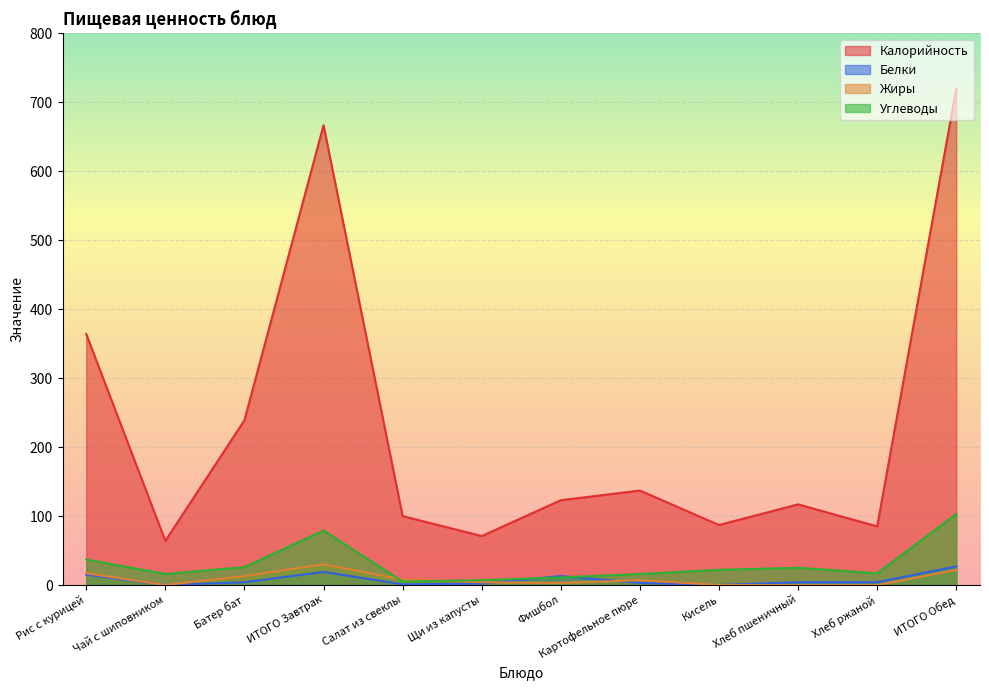

What is the difference between the maximum and minimum values in the Калорийность series?

656